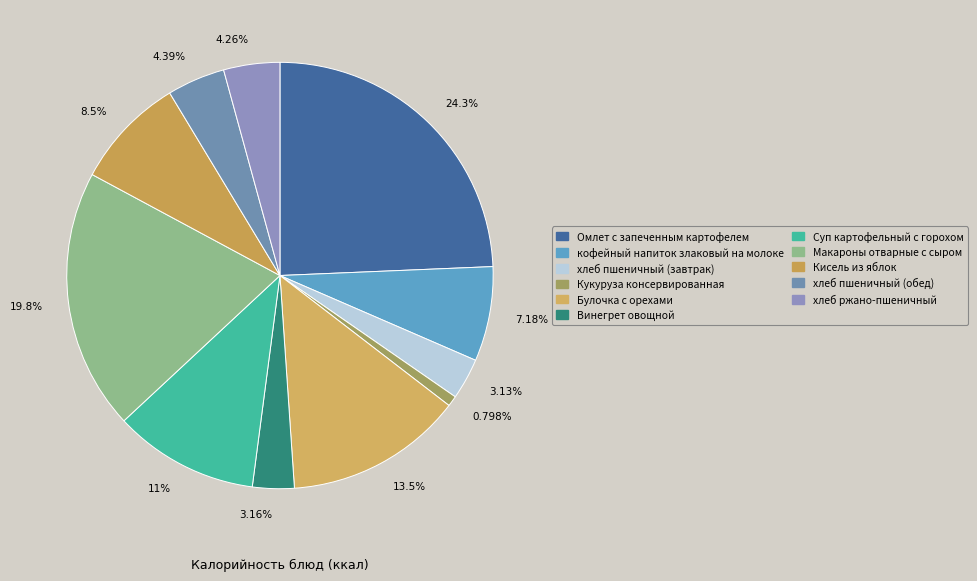

Approximately how many times larger is the value at 11% compared to 13.5%?

0.8